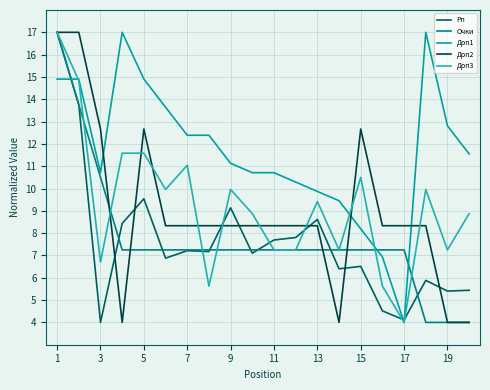

What are all the series names shown in the legend?

Рп, Очки, Доп1, Доп2, Доп3